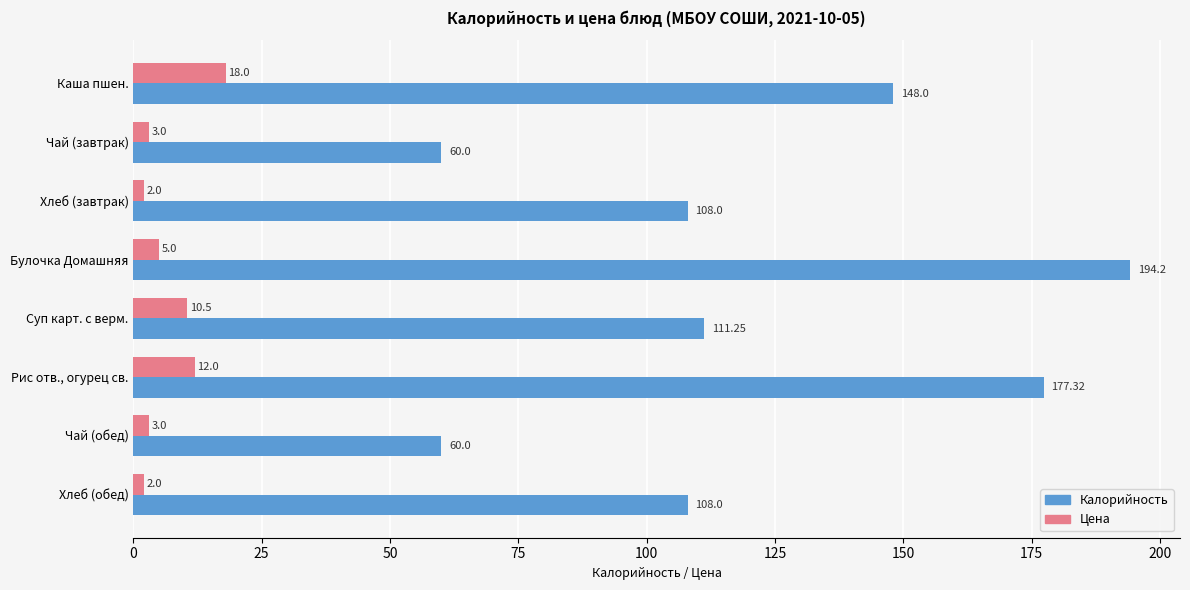

Which label corresponds to the largest value in the chart?

Булочка Домашняя